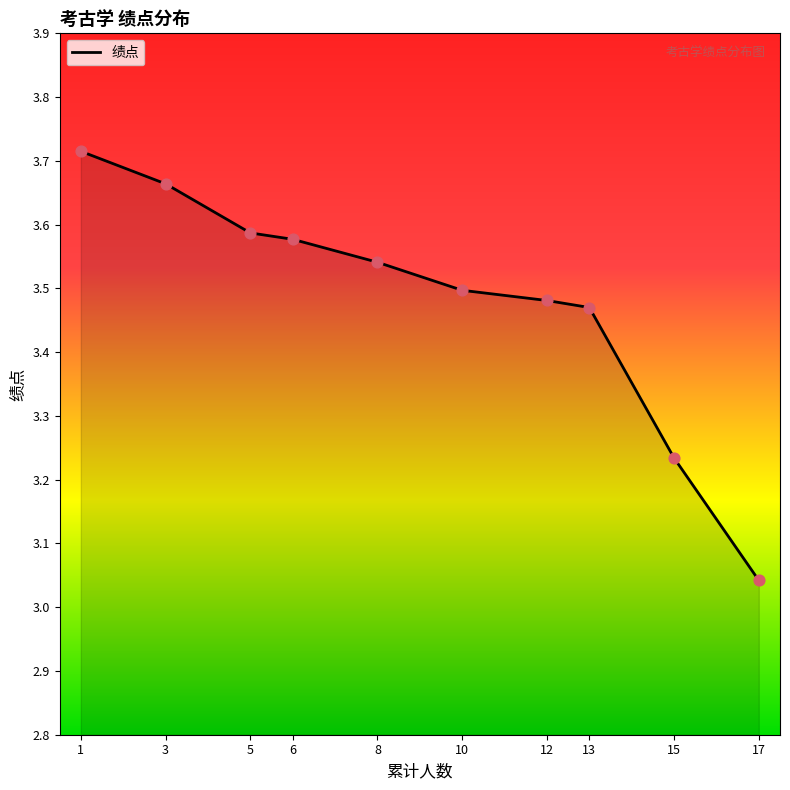

What is the change in value from 1 to 17?

-0.7